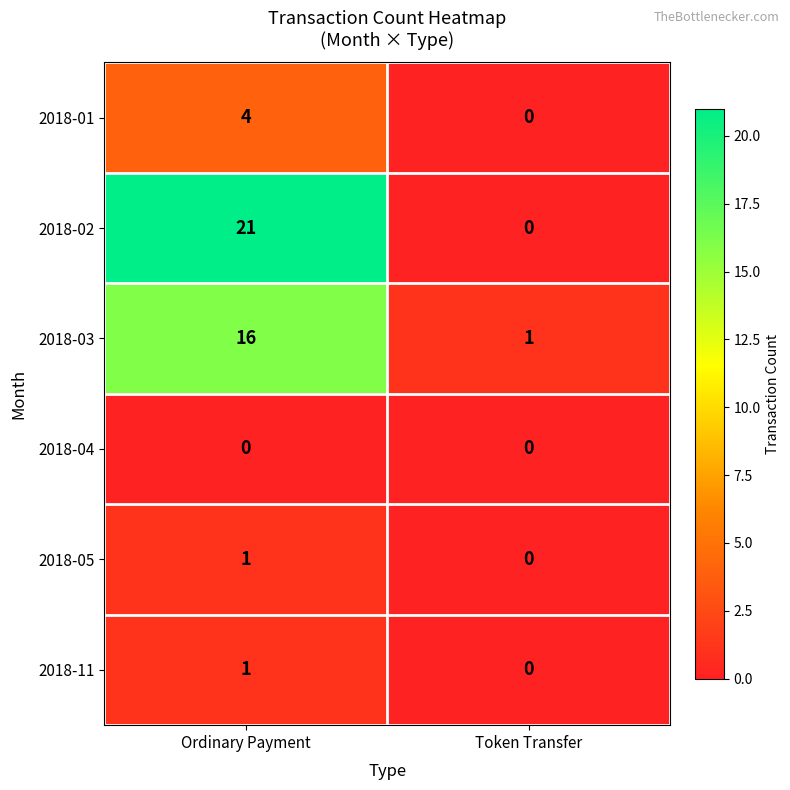

Count the number of categories in the chart.

2